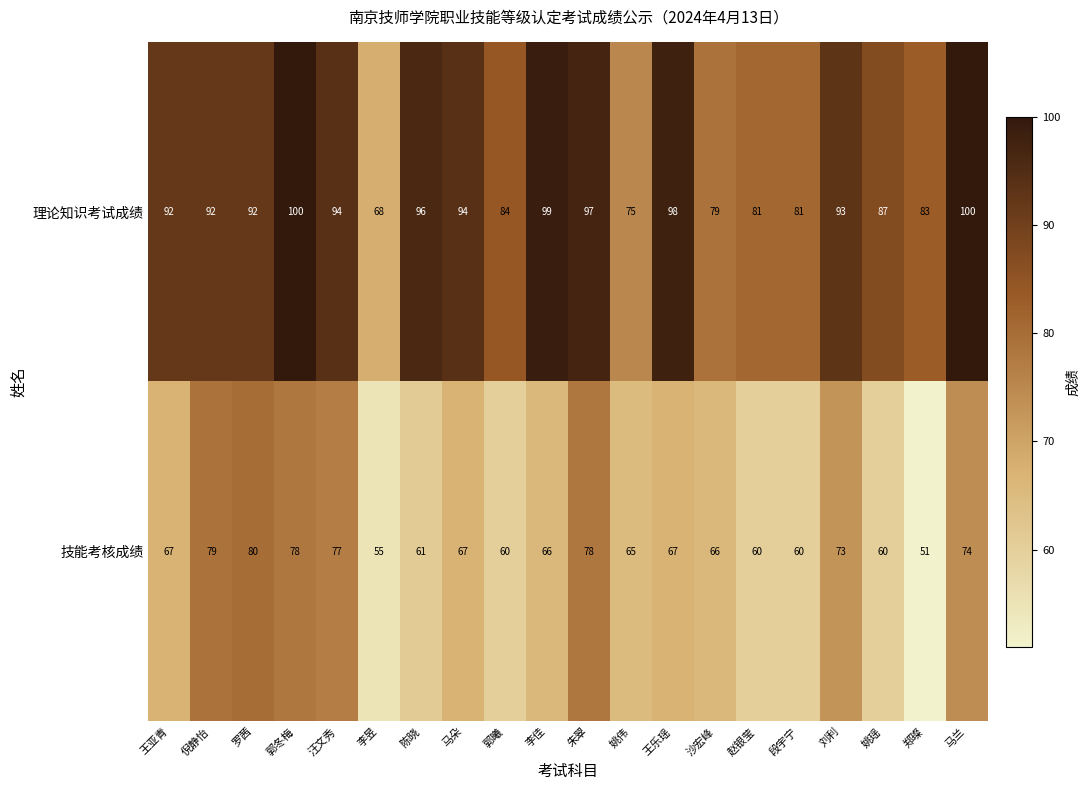

Which category has the lowest value across all series?

郑璨